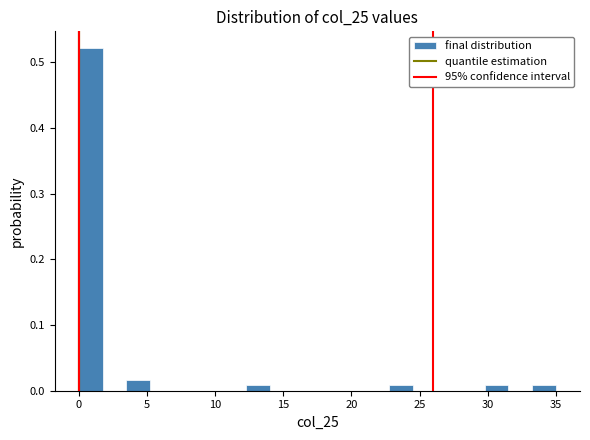

Around what value on the x-axis is the tallest bar? Give the approximate position of its centre, as read against the axis.

1.0